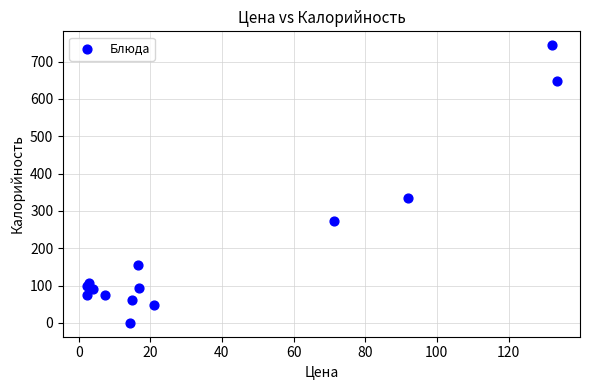

What Y value in the scatter plot is closest to 372?

334.5